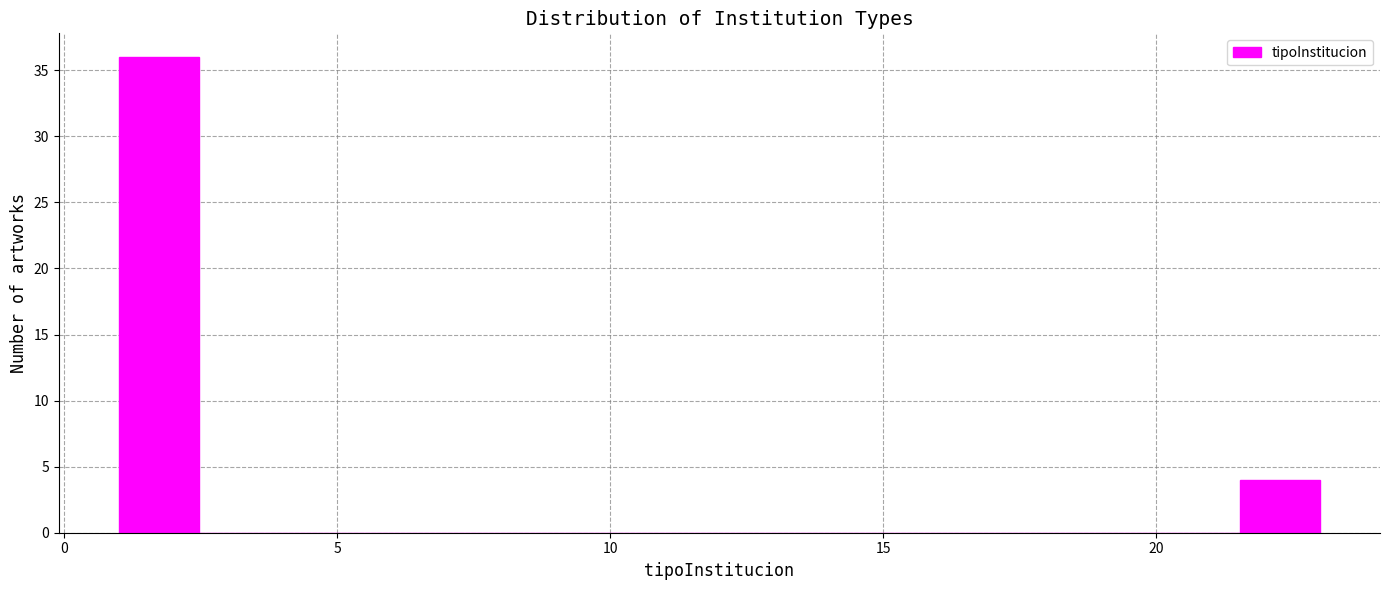

Read against the x-axis, roughly where is the centre of the tallest bar?

1.5